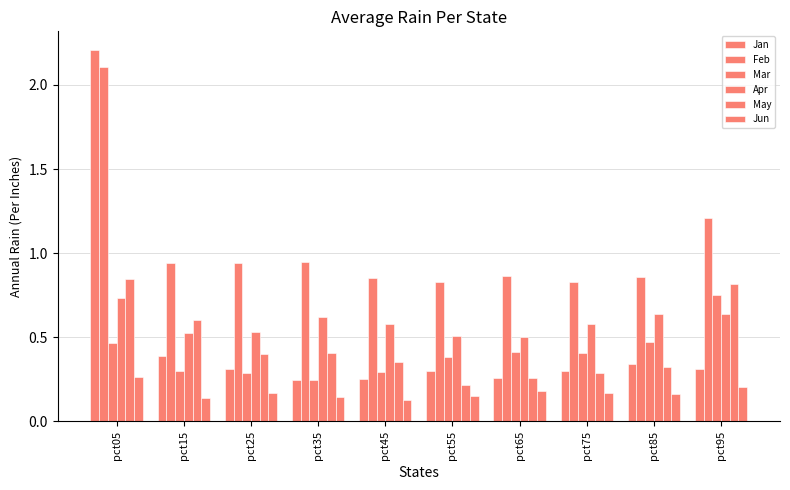

How many bars are there in total?

60